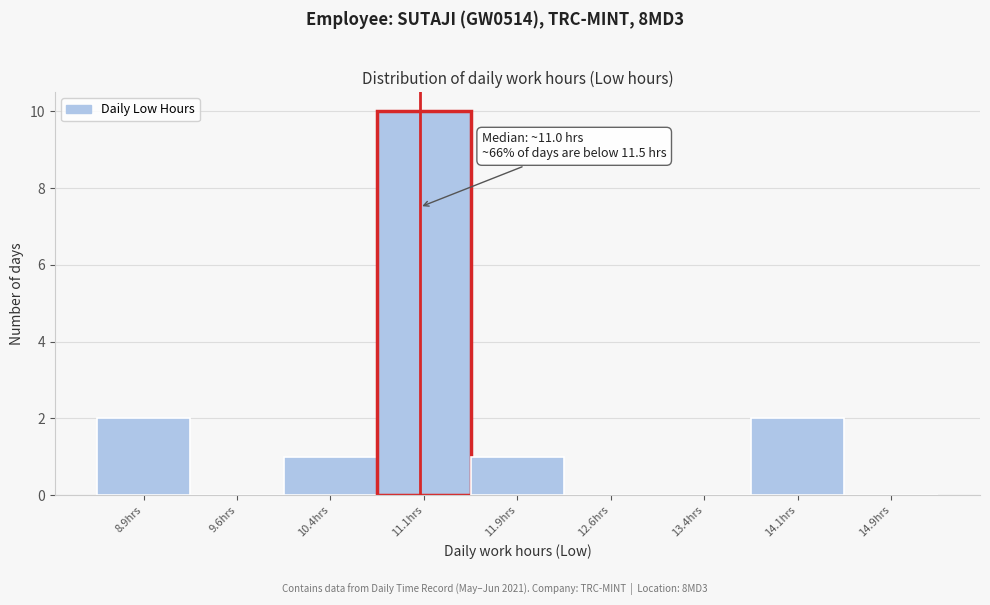

Over which range of the x-axis is the bar tallest?

10.75 to 11.50